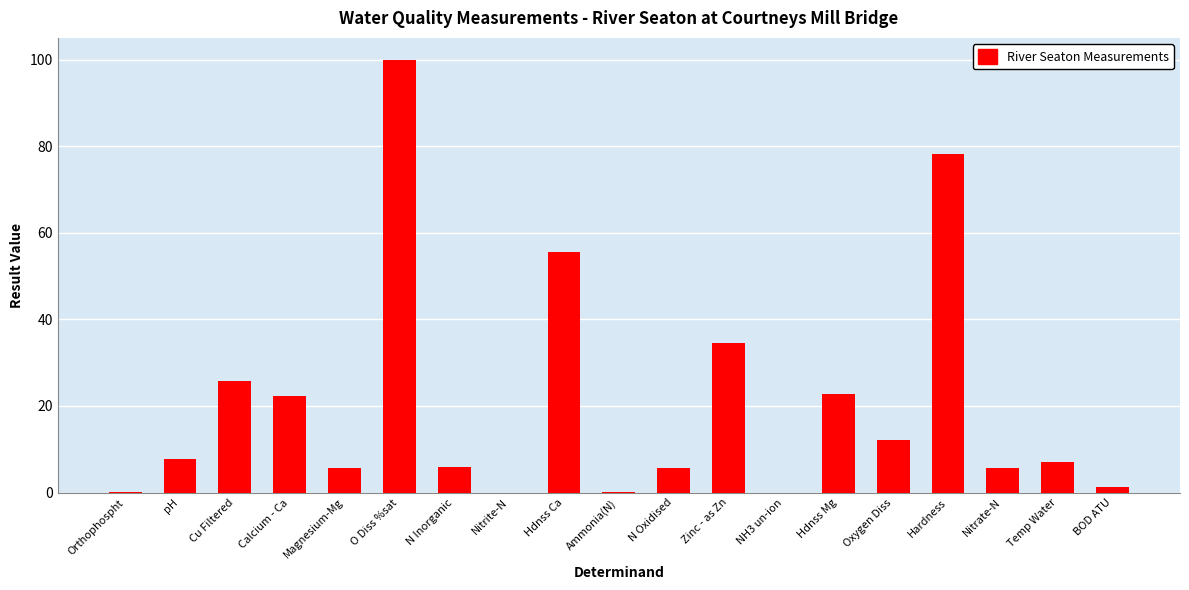

Between Hdnss Mg and Orthophospht, which is larger?

Hdnss Mg